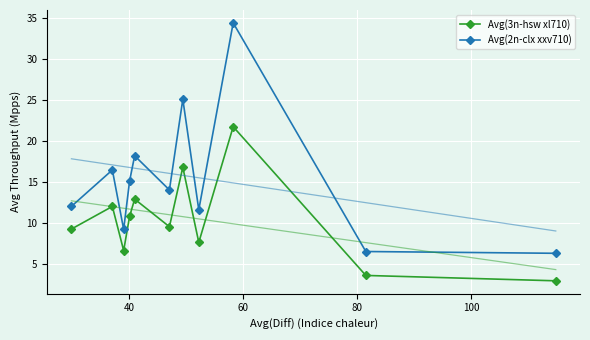

What is the highest value of the Avg(3n-hsw xl710) series?

21.7